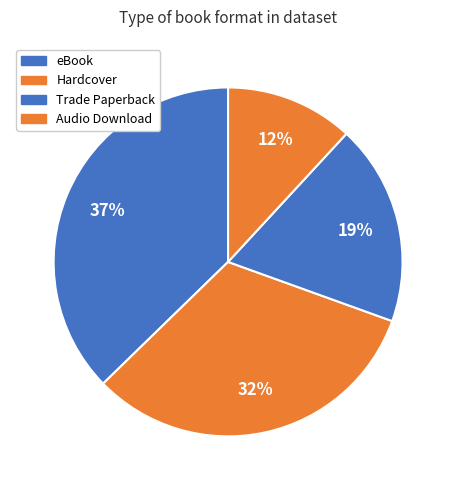

What percentage is the Audio Download slice, to the nearest percent?

12%